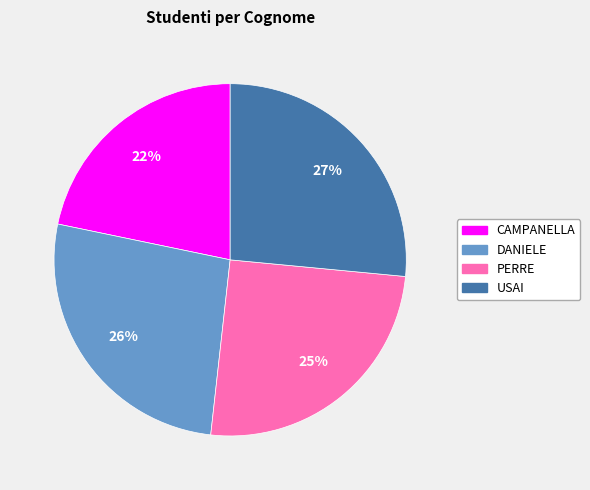

To the nearest percent, what is the combined percentage of USAI and DANIELE?

53%